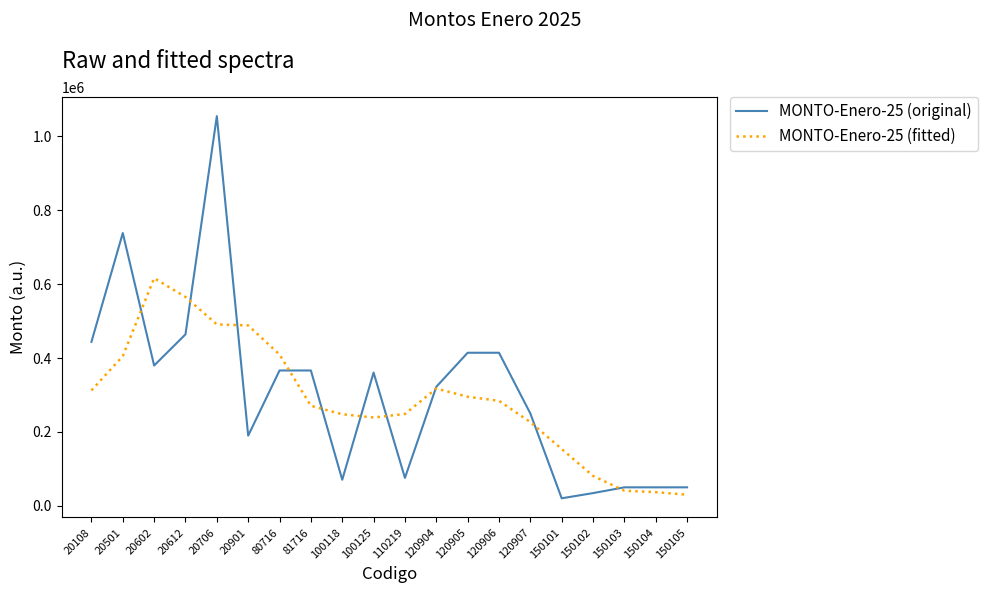

Which series changed the most between 120904 and 150103?

MONTO-Enero-25 (fitted)